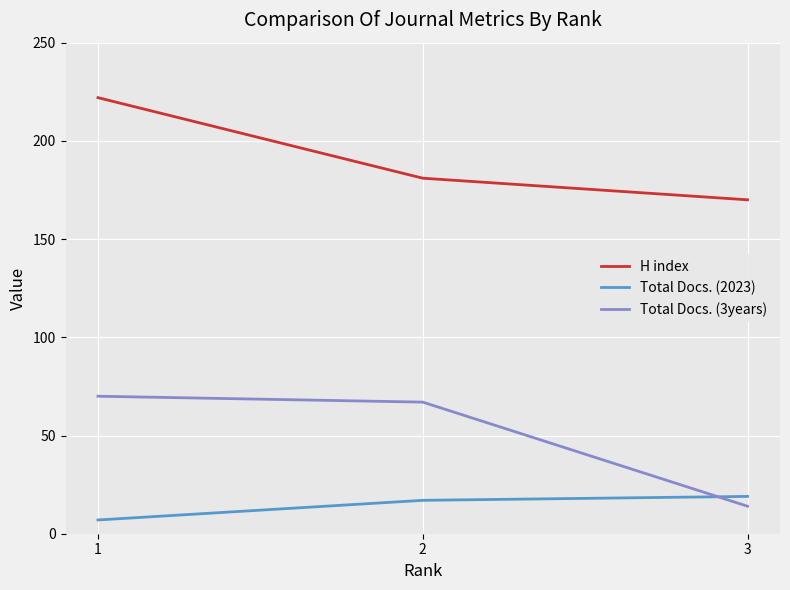

What is the sum of the Total Docs. (3years) values at 1 and 3?

84